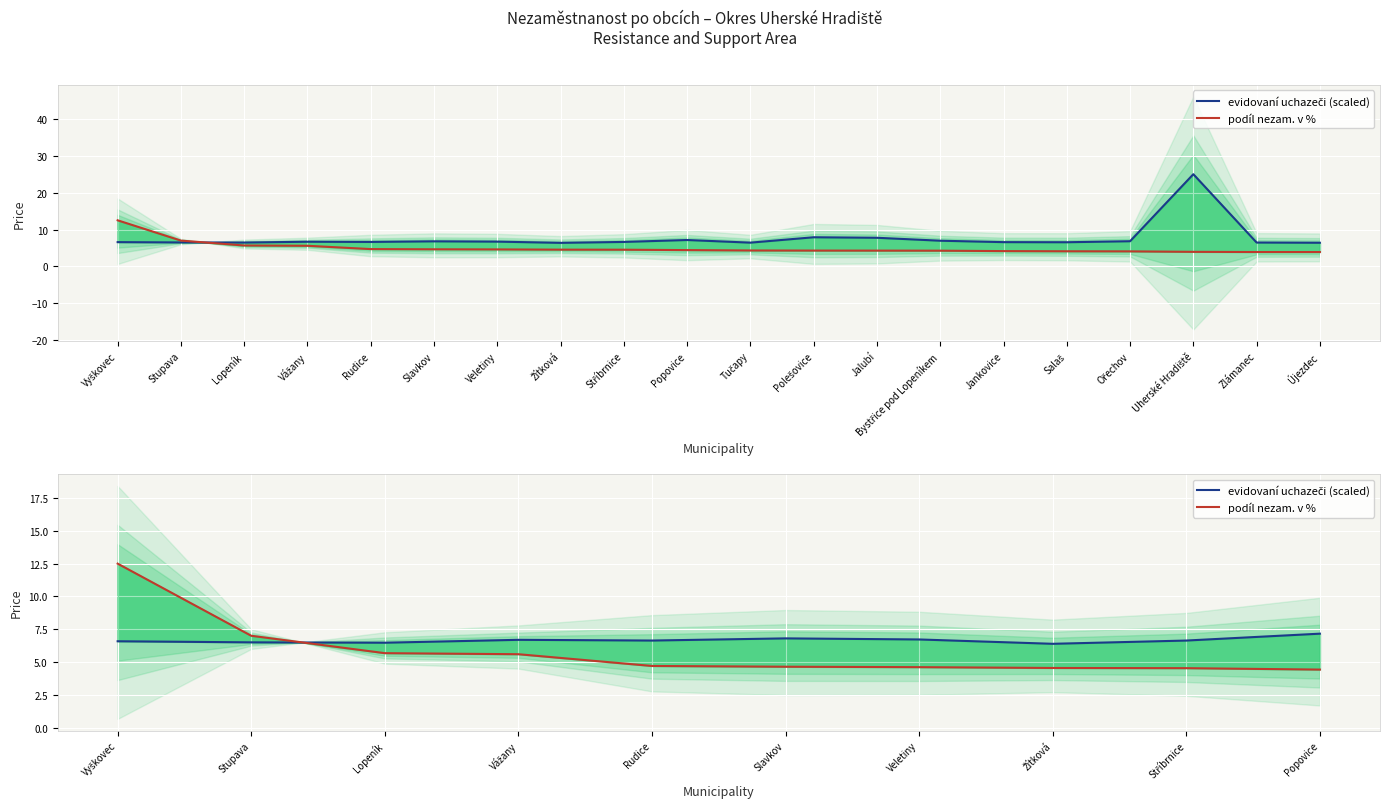

Is it true that podíl nezam. v % equals 7.0 at Veletiny?

False